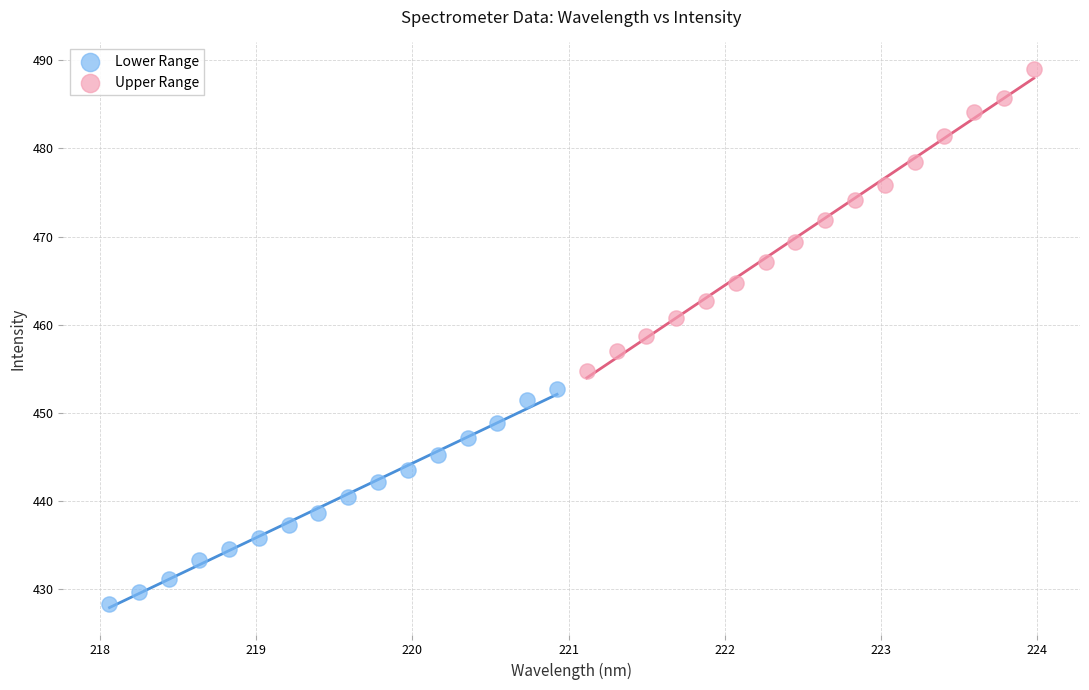

Which series contains the highest Y value?

Upper Range